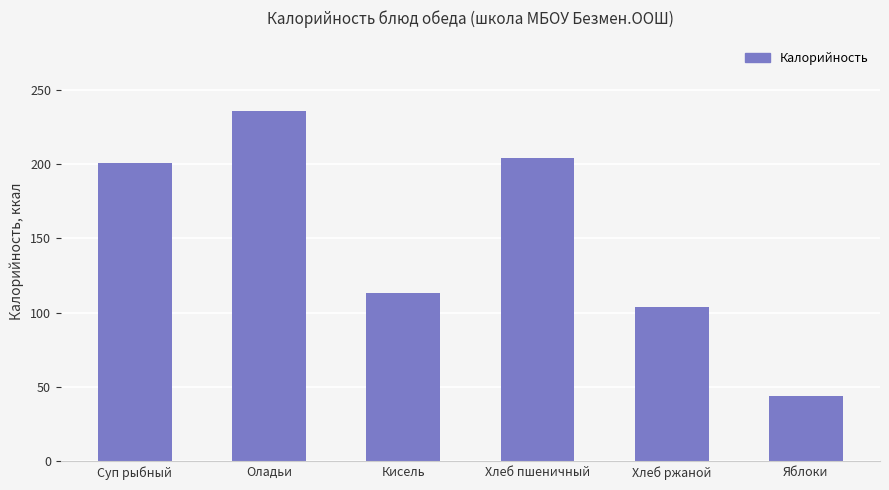

Approximately how many times larger is the value at Кисель compared to Суп рыбный?

0.6